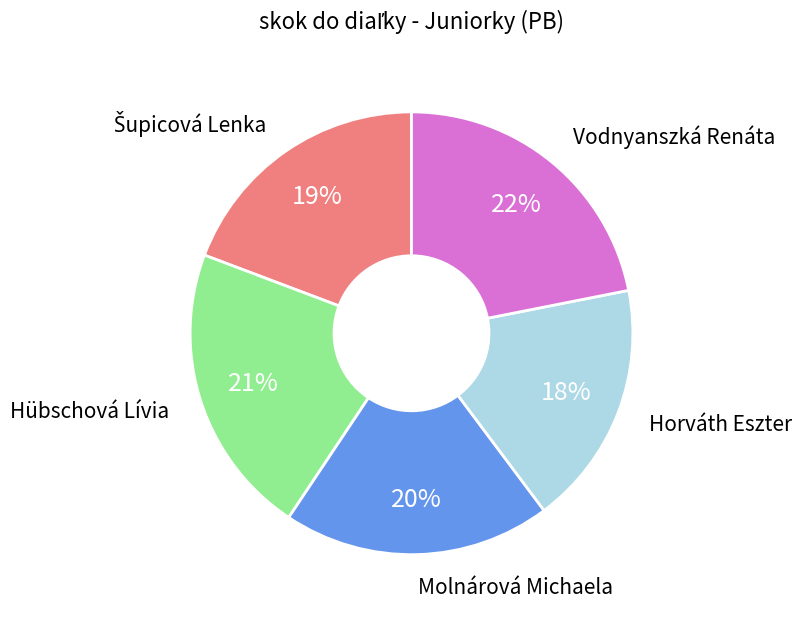

To the nearest percent, what is the difference between the largest and smallest slice percentages?

4%